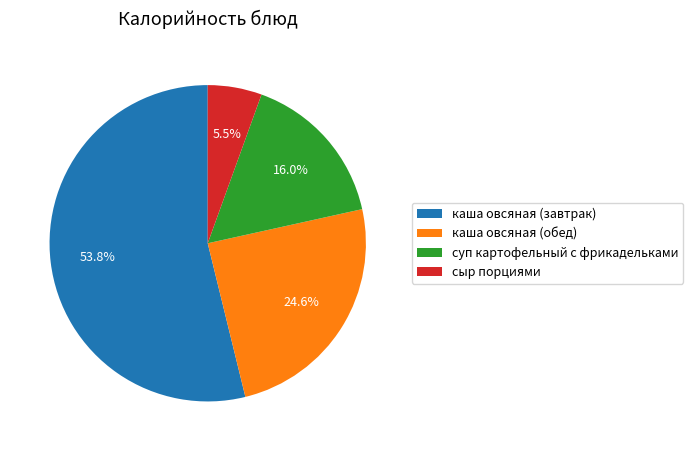

Which slice is the smallest?

сыр порциями